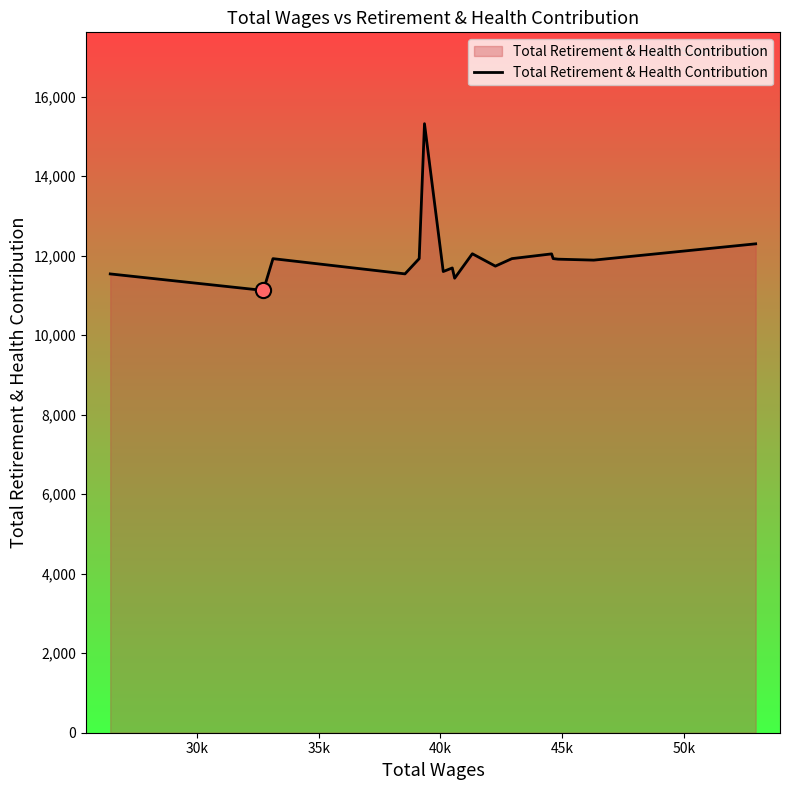

What is the smallest value displayed?

11126